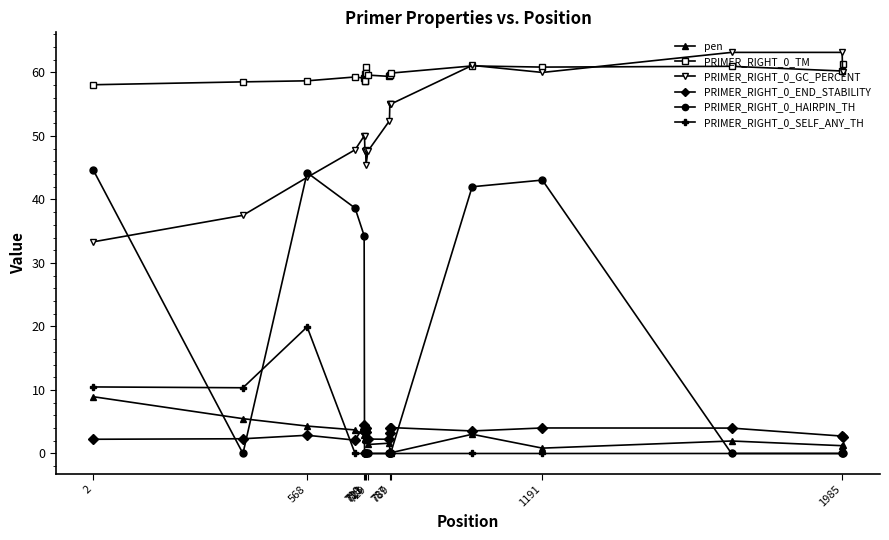

Does the chart have visible grid lines?

No